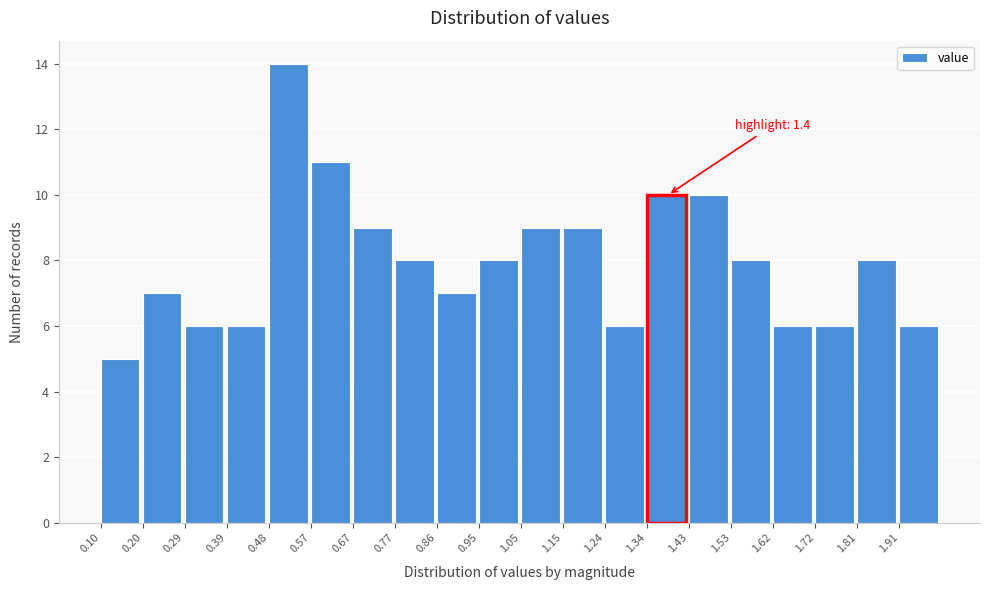

Which range on the x-axis has the tallest bar?

0.480 to 0.575